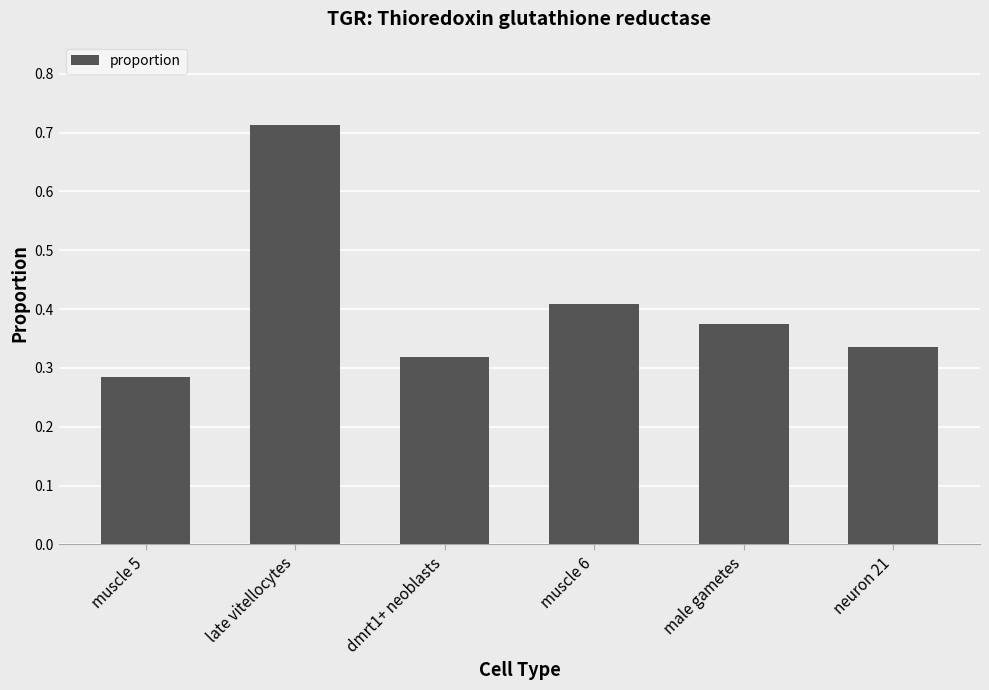

What position from the right is dmrt1+ neoblasts?

4